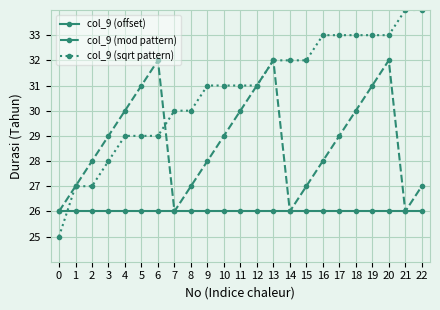

What are all the series names shown in the legend?

col_9 (offset), col_9 (mod pattern), col_9 (sqrt pattern)